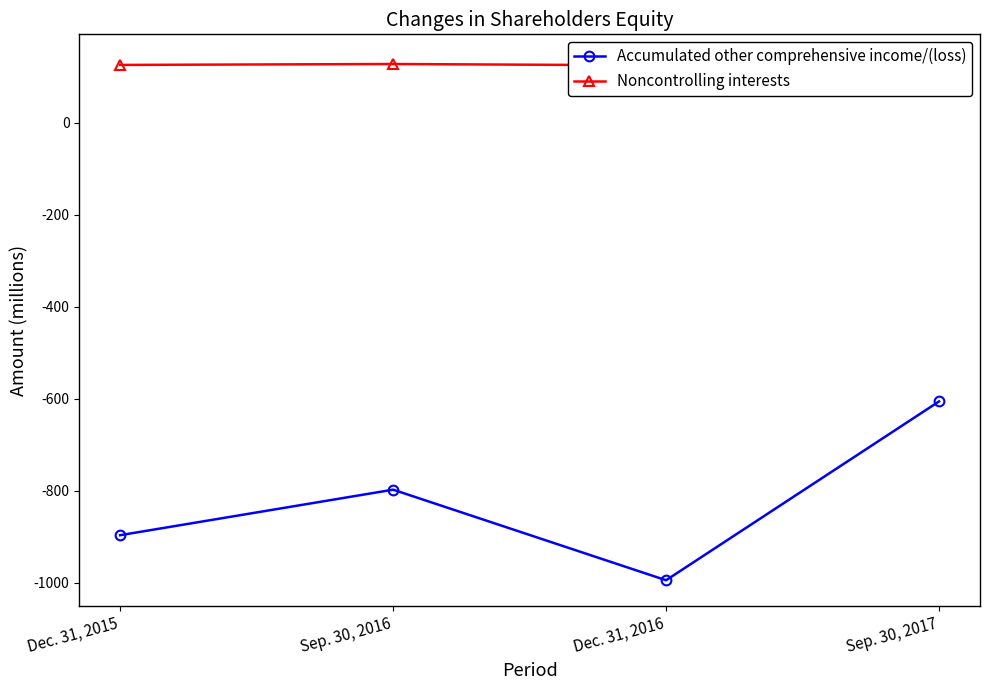

How many lines are shown in the chart?

2